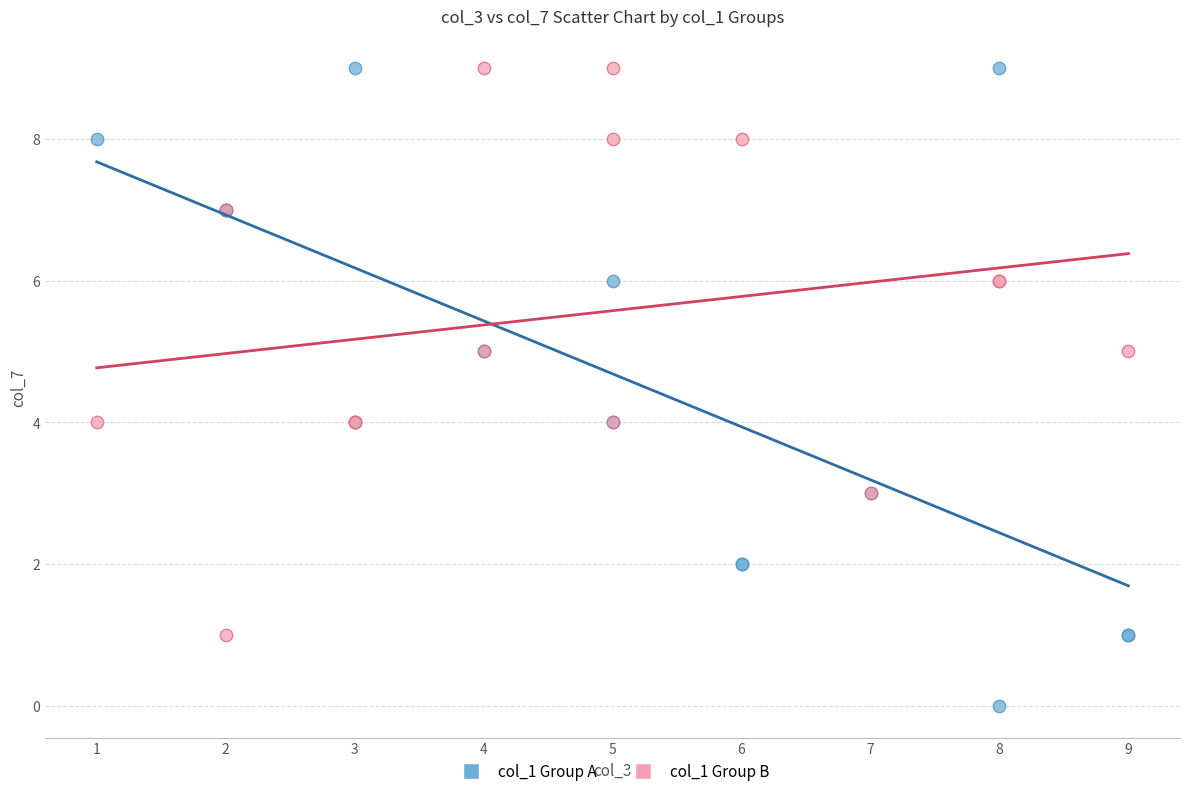

Which series reaches the minimum Y coordinate?

col_1 Group A